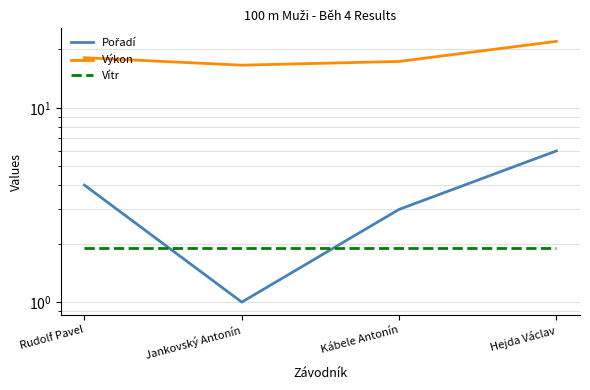

True or false: Výkon and Pořadí cross at least once.

False